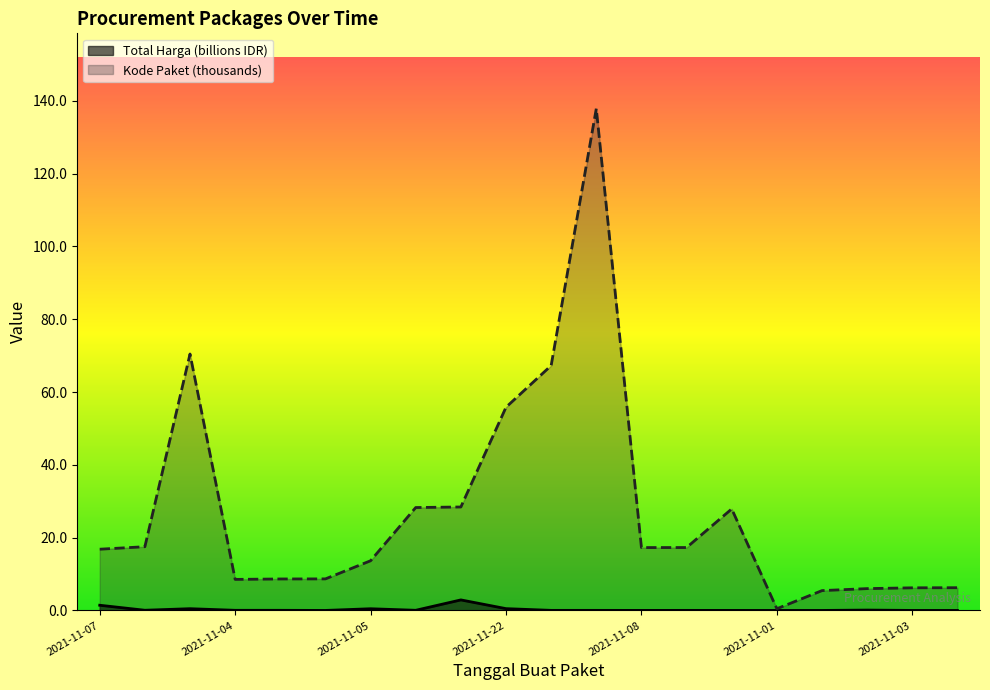

True or false: Kode Paket and Total Harga (billions) cross at least once.

False